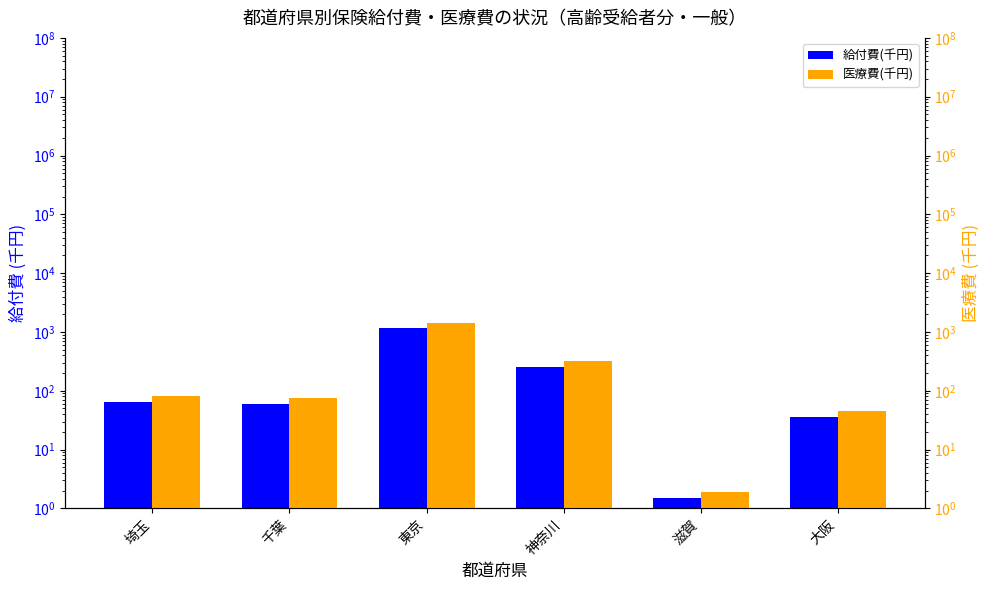

How many bars are there in each group?

2